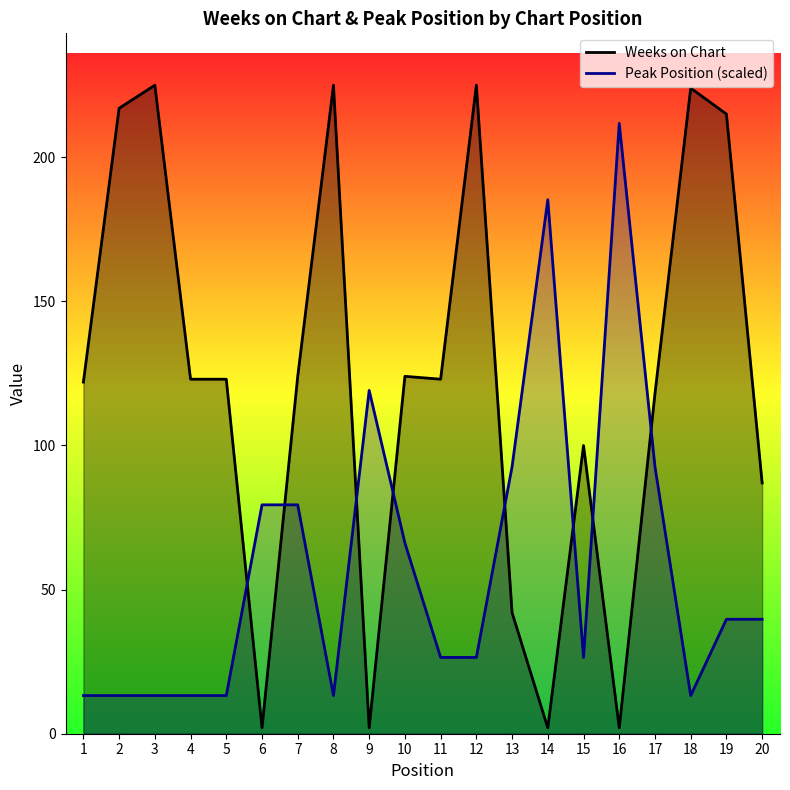

Reading right to left, extract all data points from this chart.

Weeks on Chart: 20=87.0	19=215.0	18=224.0	17=118.0	16=2.0	15=100.0	14=2.0	13=42.0	12=225.0	11=123.0	10=124.0	9=2.0	8=225.0	7=124.0	6=2.0	5=123.0	4=123.0	3=225.0	2=217.0	1=122.0
Peak Position: 20=39.7	19=39.7	18=13.2	17=92.6	16=211.8	15=26.5	14=185.3	13=92.6	12=26.5	11=26.5	10=66.2	9=119.1	8=13.2	7=79.4	6=79.4	5=13.2	4=13.2	3=13.2	2=13.2	1=13.2